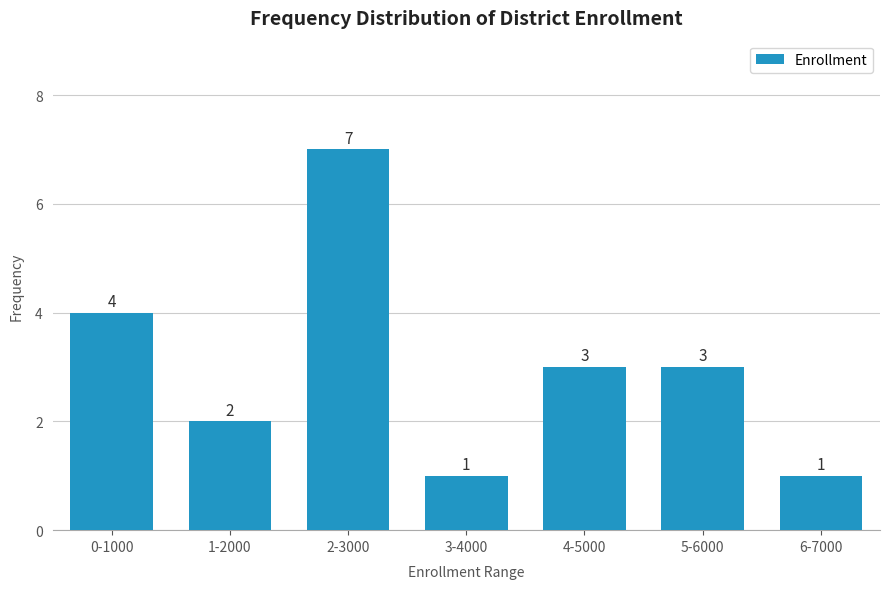

Reading left to right, transcribe all the data shown in this chart.

0-1000=4	1-2000=2	2-3000=7	3-4000=1	4-5000=3	5-6000=3	6-7000=1